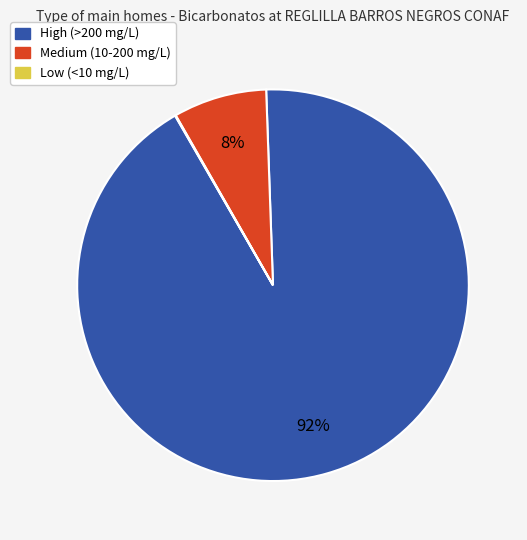

Does any single category account for the majority?

Yes